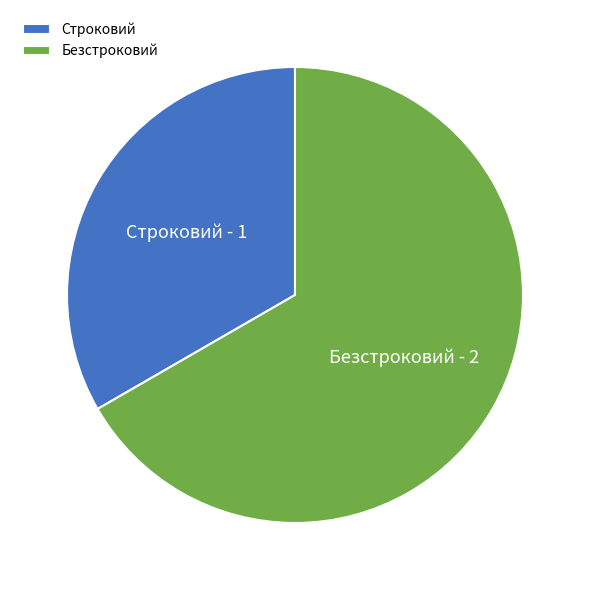

What is the smallest slice in the pie chart?

Строковий